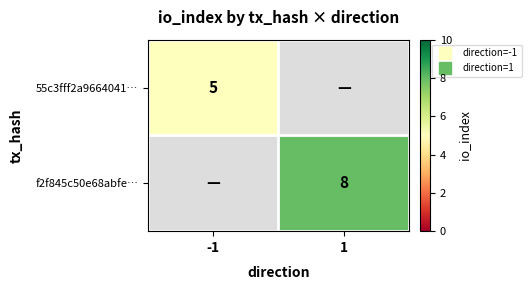

At which category does the chart reach its minimum across all series?

-1